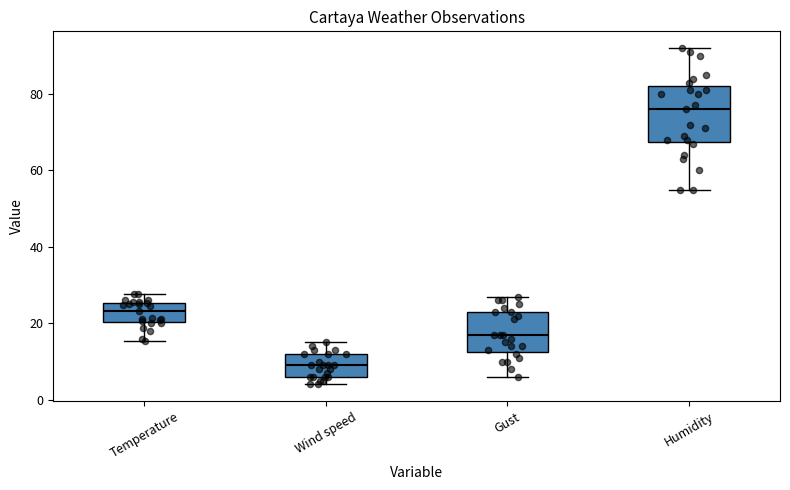

Which box has the highest median line?

Humidity